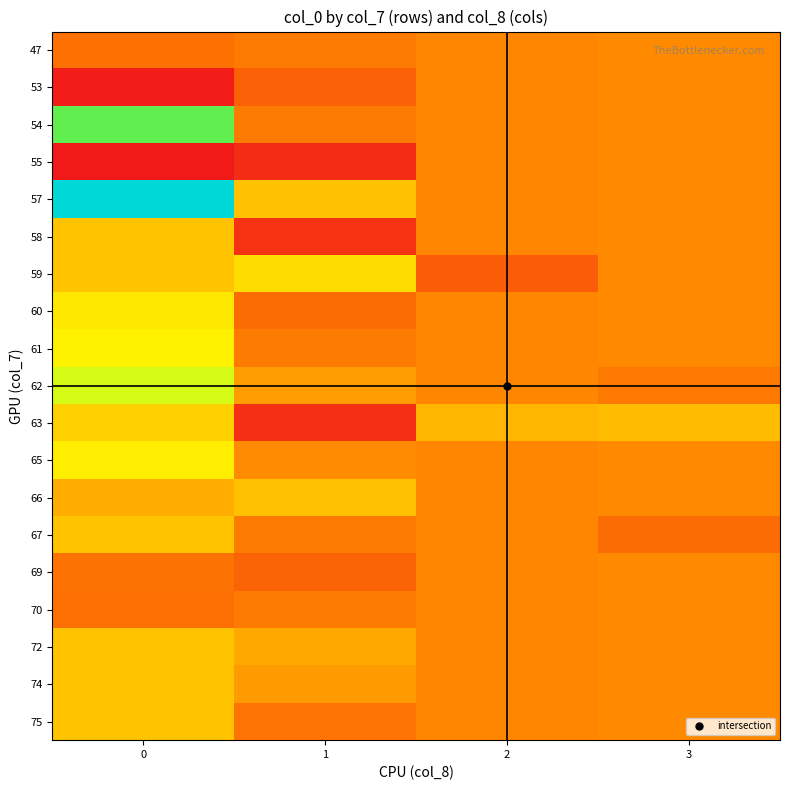

Rank the series at 1 from highest to lowest value.

59, 57, 66, 72, 62, 74, 65, 47, 54, 61, 67, 70, 75, 60, 69, 53, 58, 63, 55